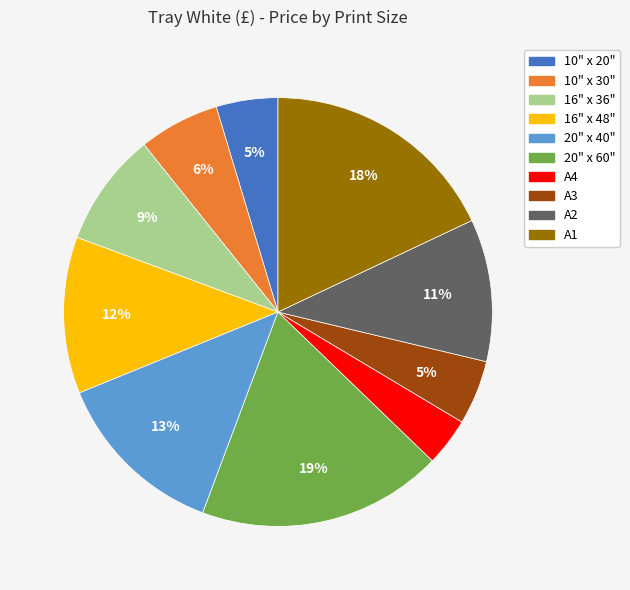

To the nearest percent, what is the average slice percentage?

10%